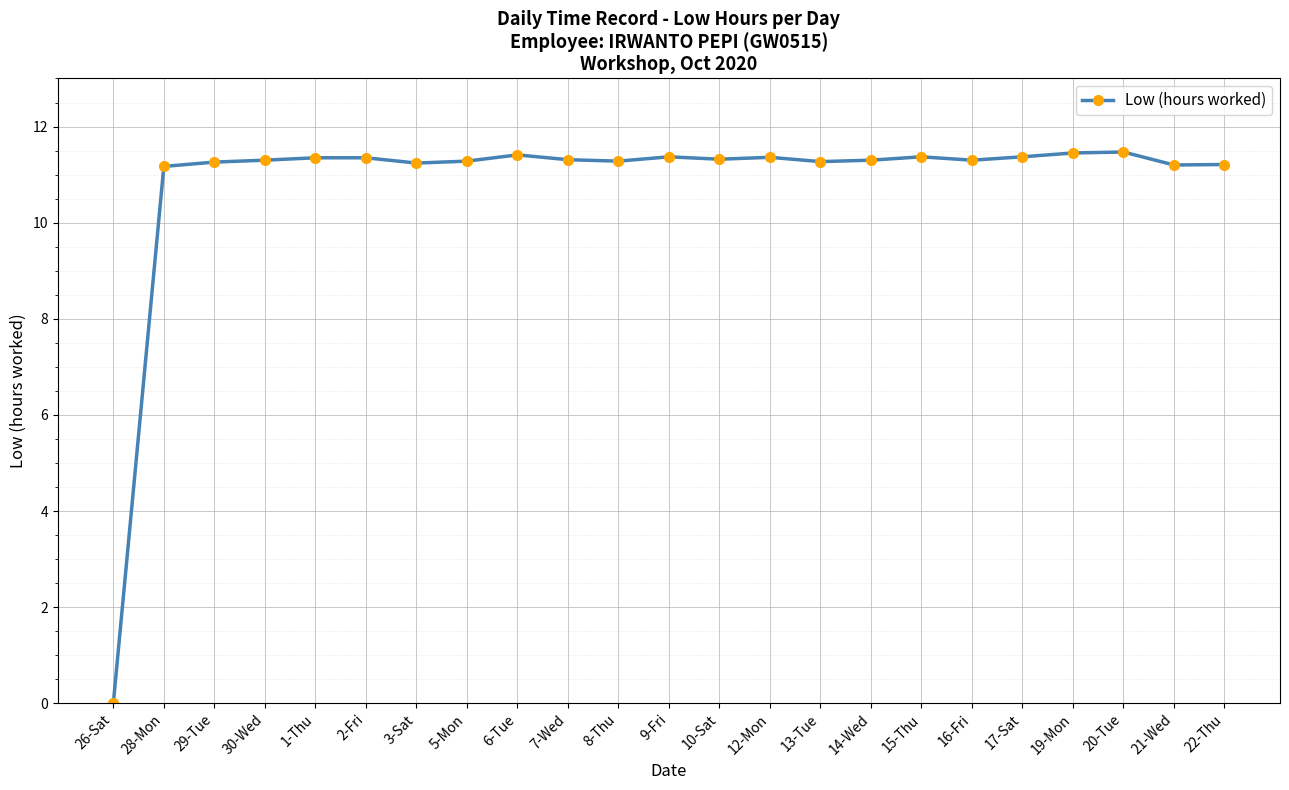

True or false: there are more than 1 points higher than both neighbors.

True